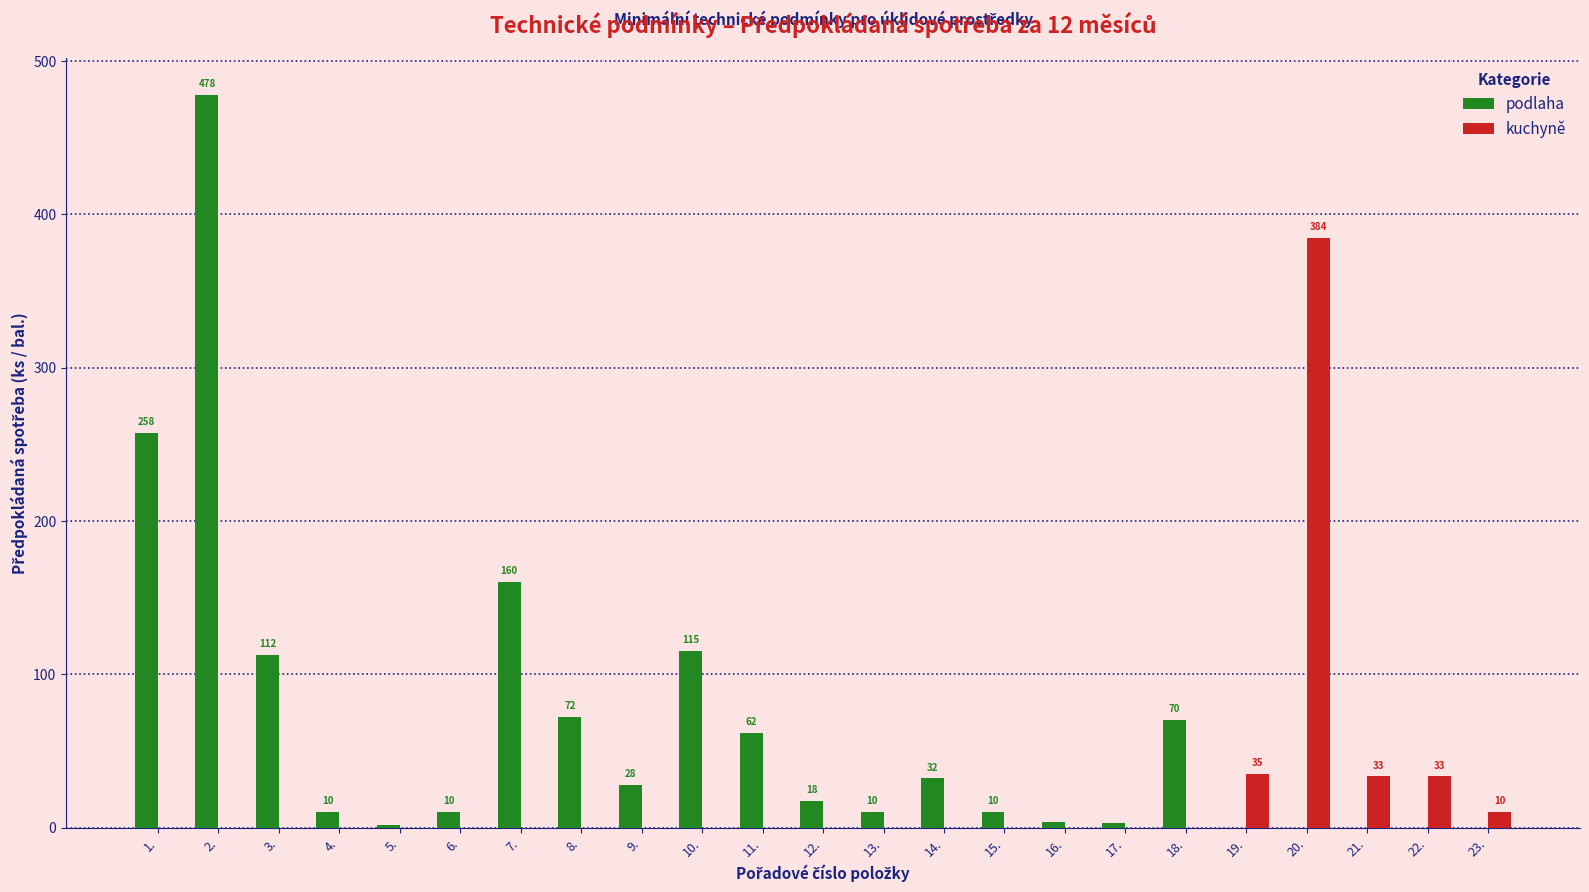

What is the total value across all series at 8.?

72.0